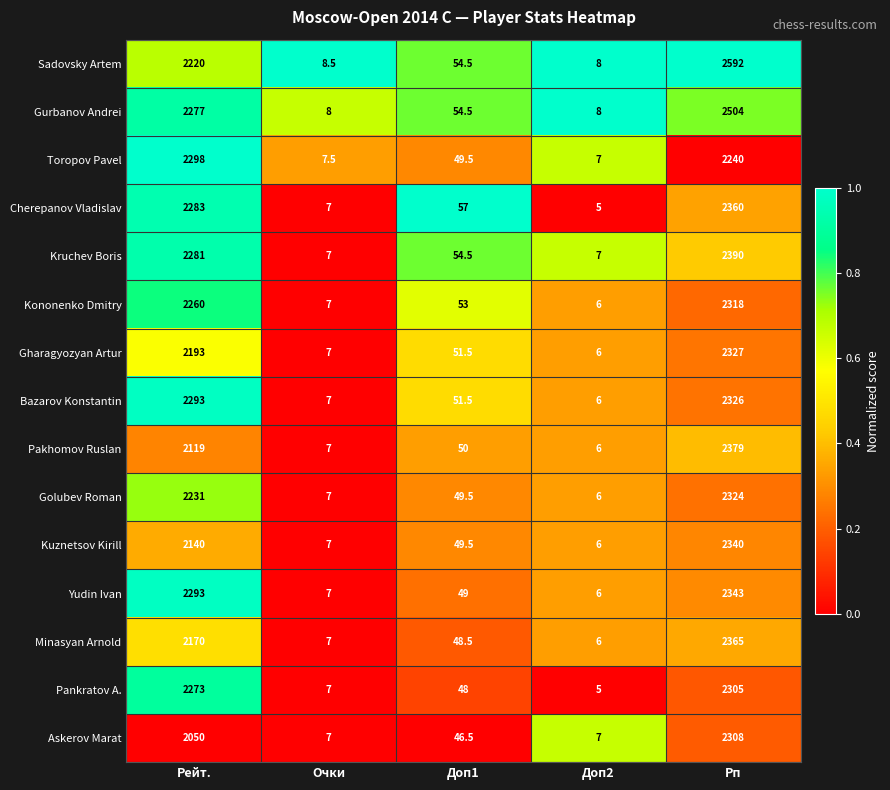

What is the difference between the highest and lowest values at Доп2?

3.0